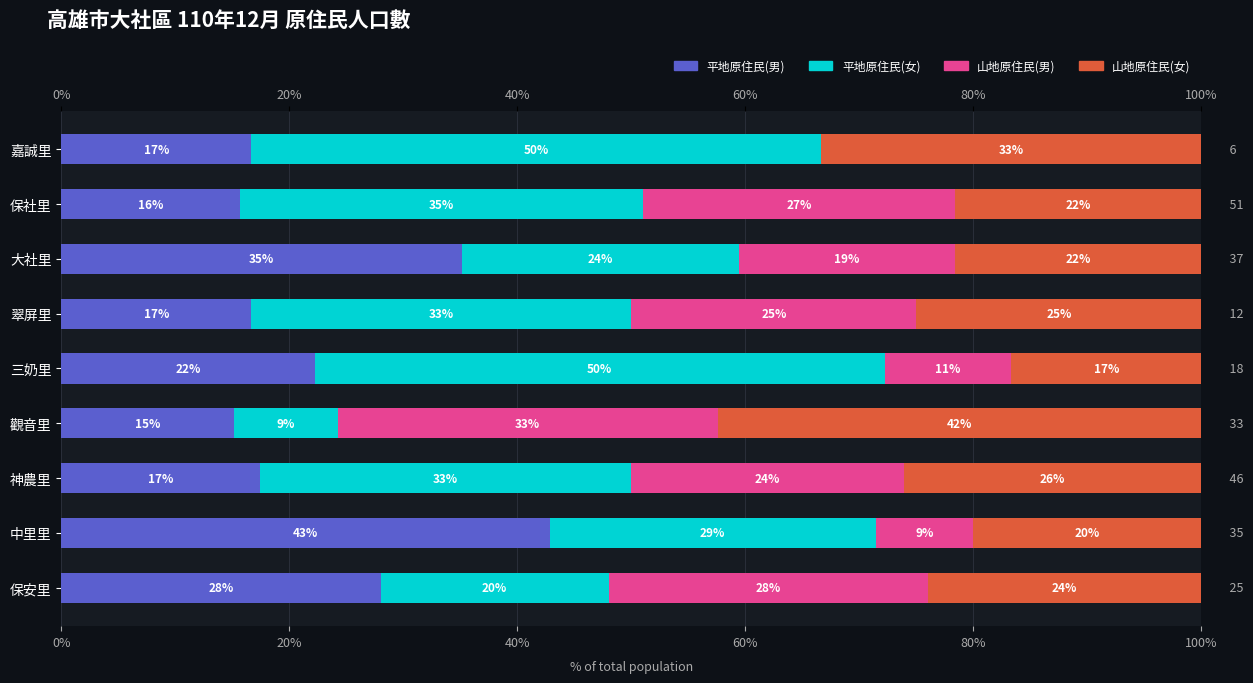

Is it true that 山地原住民(男) equals 8.6 at 中里里?

True